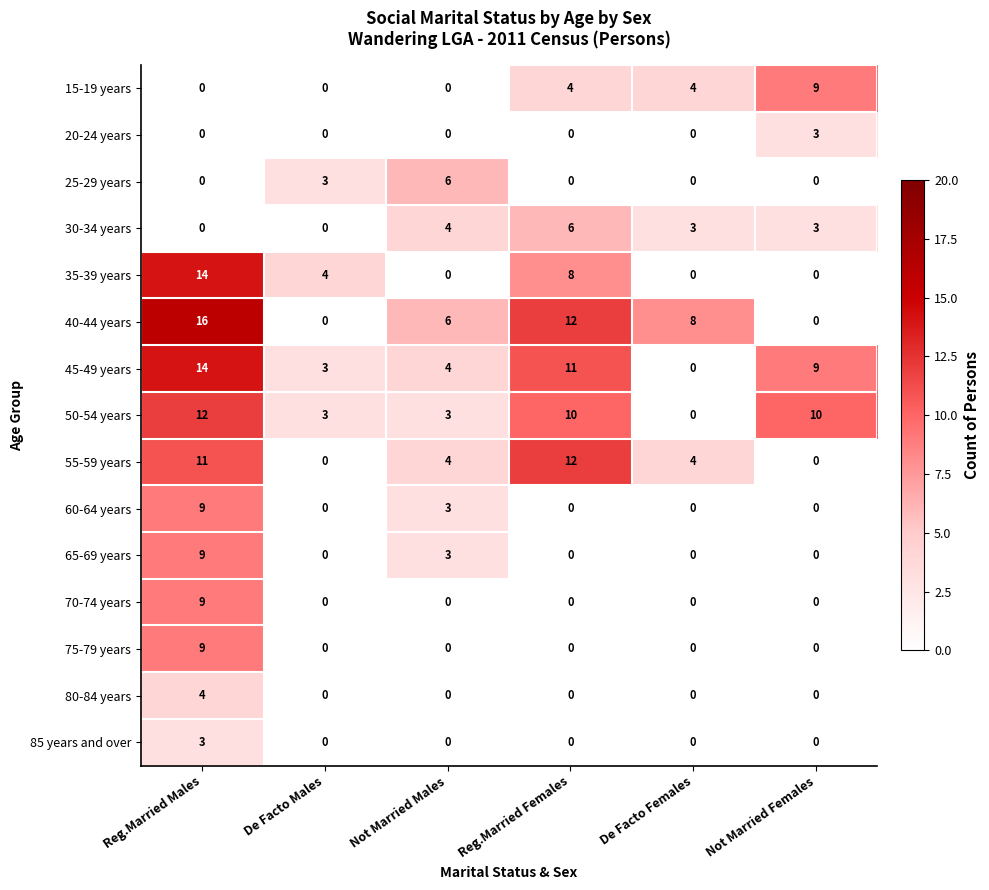

At how many categories does at least one series exceed 3?

6